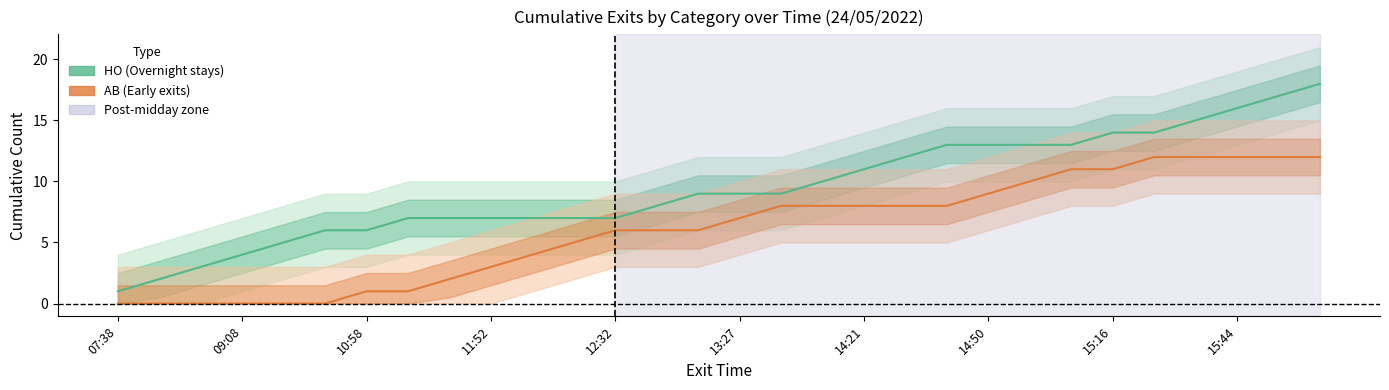

True or false: HO and AB cross at least once.

False